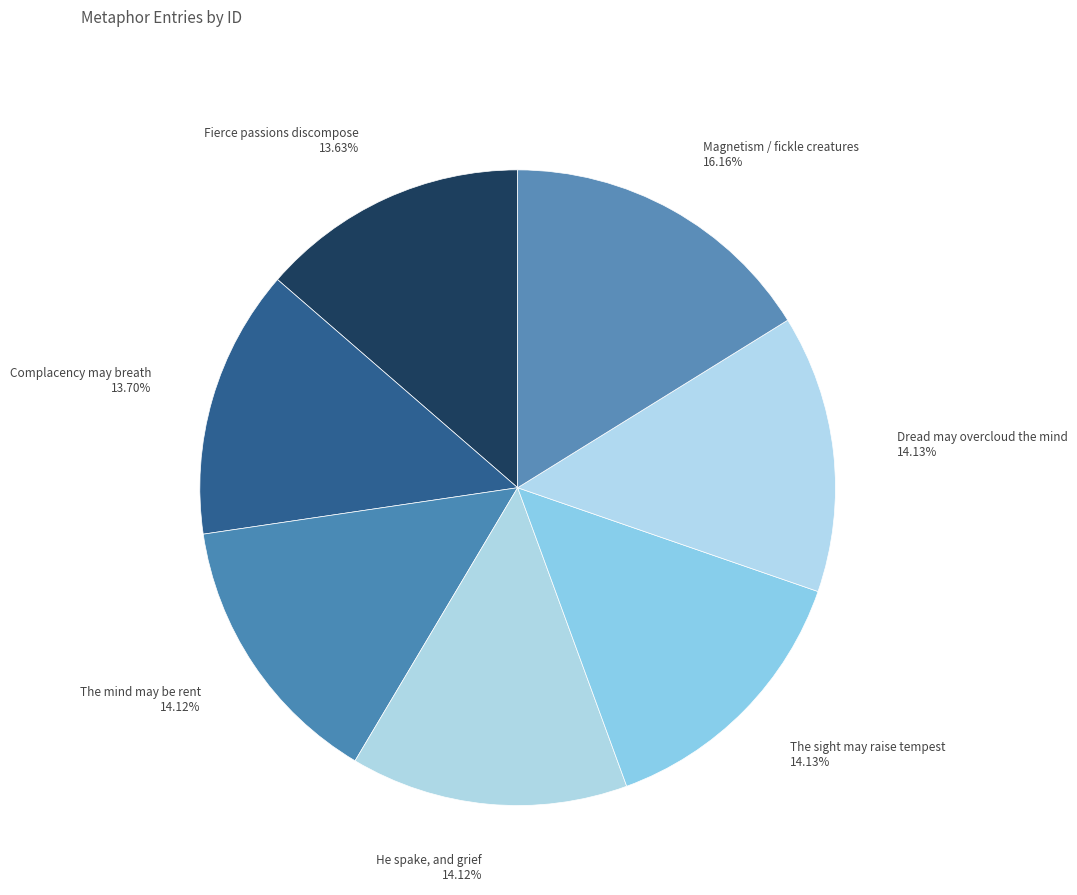

How many slices are in this pie chart?

7